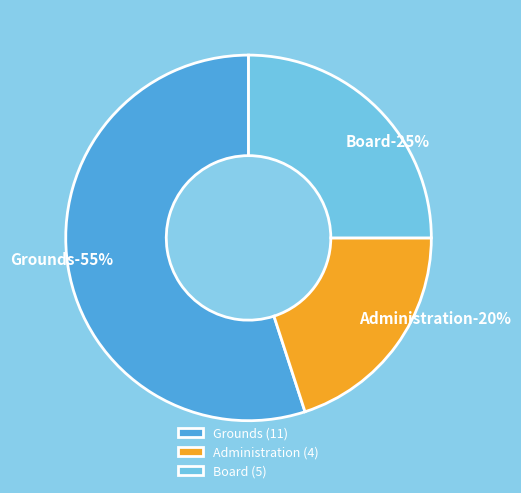

What is the largest slice in the pie chart?

Grounds